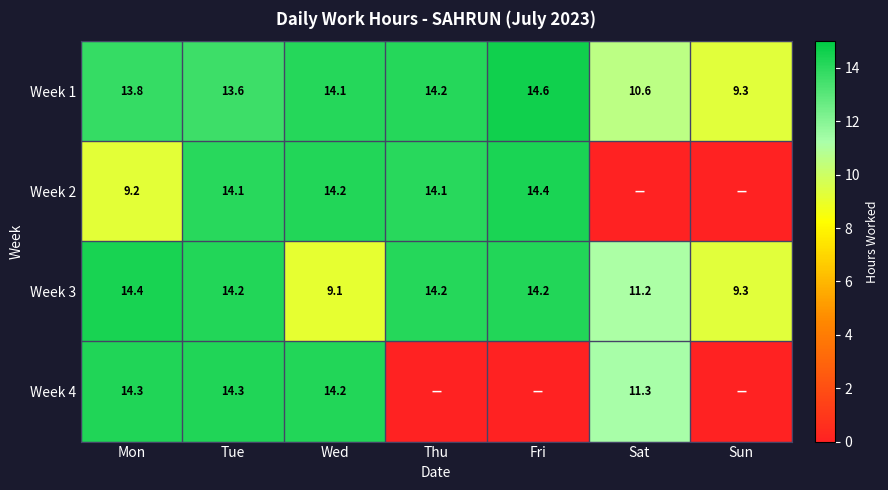

At which category is the sum across all series the highest?

Tue